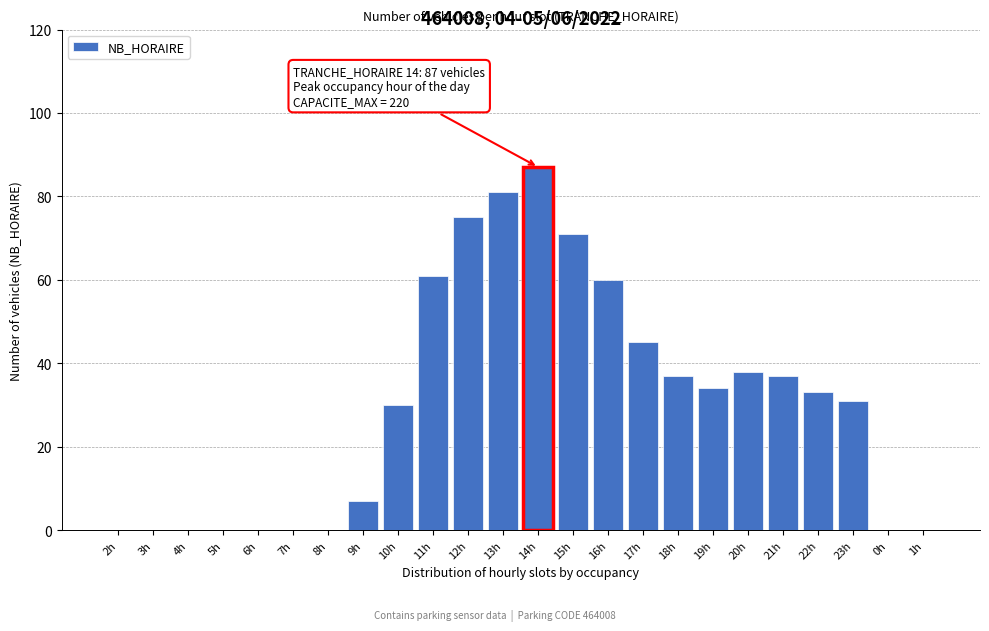

Reading left to right, transcribe all the data shown in this chart.

2h=0	3h=0	4h=0	5h=0	6h=0	7h=0	8h=0	9h=7	10h=30	11h=61	12h=75	13h=81	14h=87	15h=71	16h=60	17h=45	18h=37	19h=34	20h=38	21h=37	22h=33	23h=31	0h=0	1h=0